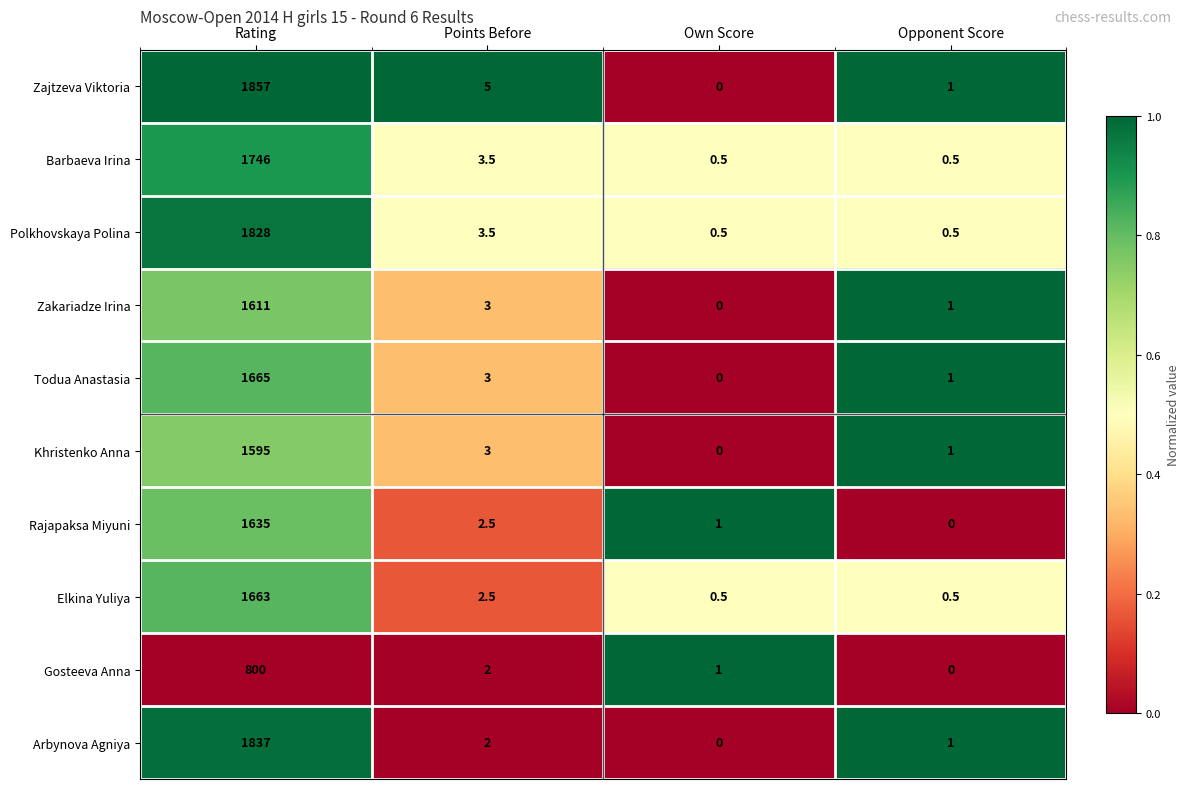

Is it true that Zakariadze Irina equals 0.0 at Own Score?

True